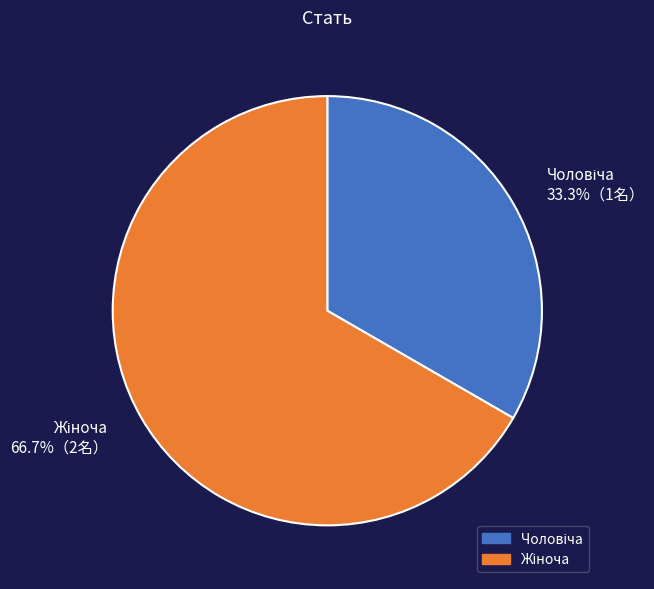

Count the number of slices in the pie.

2